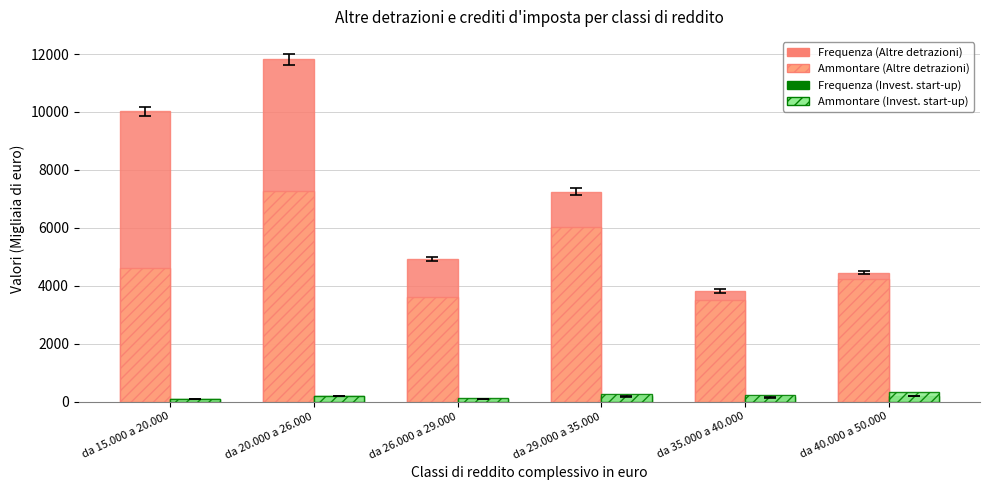

Does the chart contain stacked bars?

No